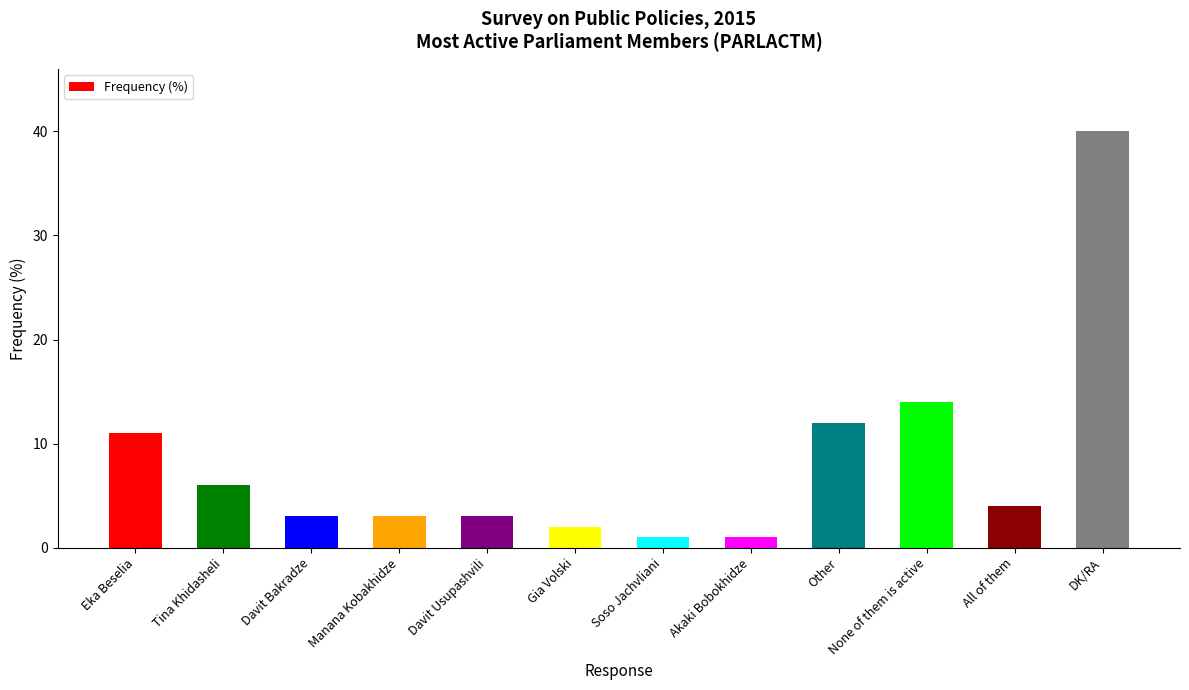

Approximately how many times larger is the value at All of them compared to Manana Kobakhidze?

1.3